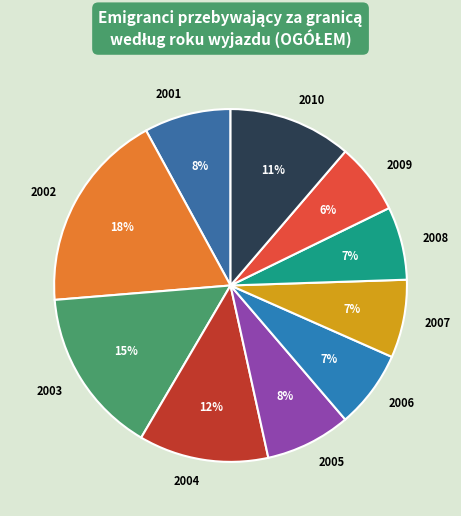

Do 2007 and 2006 together represent more than half of the pie?

No